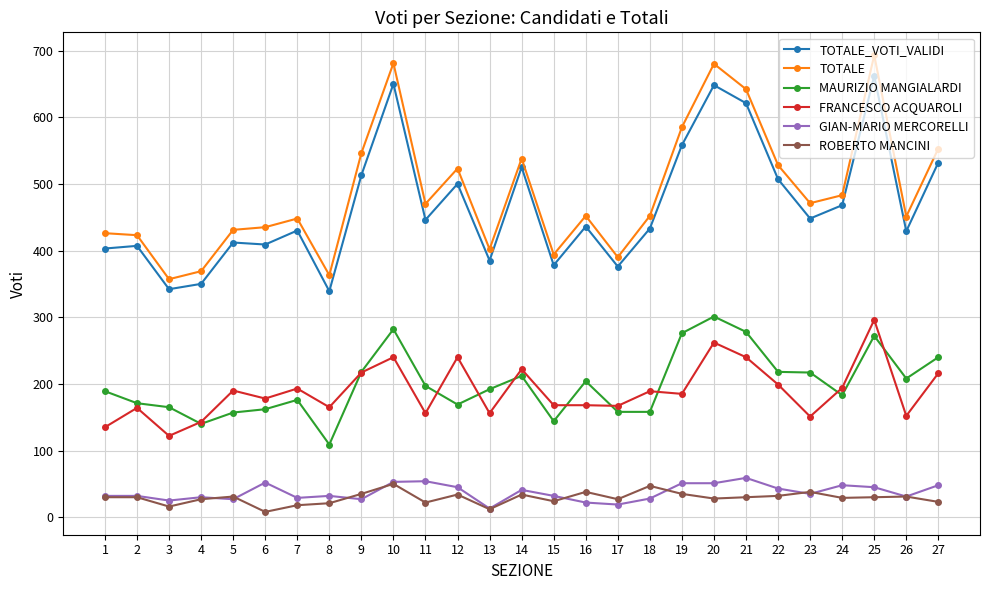

Is the value of FRANCESCO ACQUAROLI at 22 greater than the value of ROBERTO MANCINI at 18?

Yes